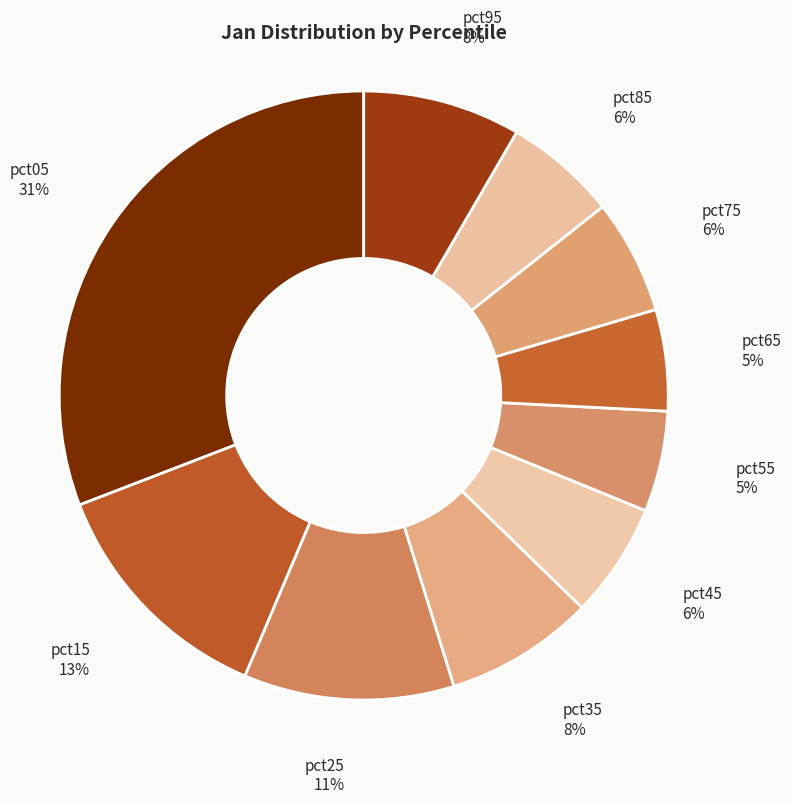

To the nearest percent, what percentage of the pie is pct05?

31%